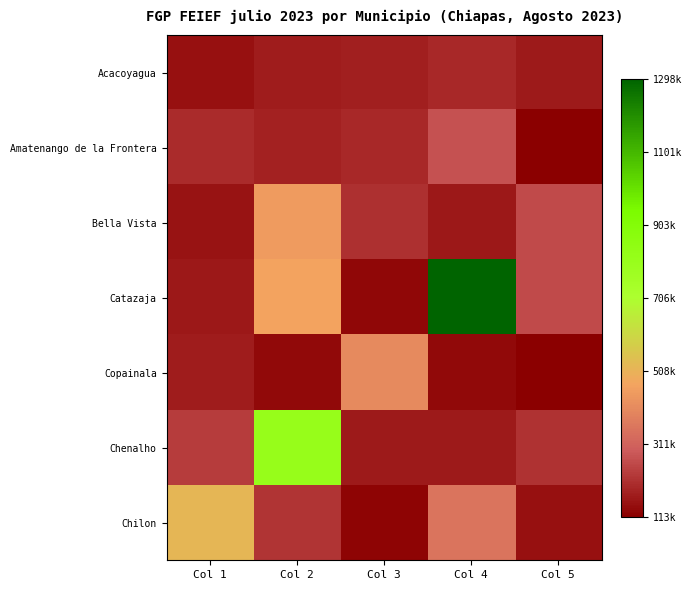

Reading right to left, transcribe all the data shown in this chart.

Acacoyagua: Col 5=167871.5	Col 4=195382.9	Col 3=177673.2	Col 2=172748.7	Col 1=146293.8
Amatenango de la Frontera: Col 5=113541.4	Col 4=272956.1	Col 3=192456.7	Col 2=180089.8	Col 1=198960.1
Bella Vista: Col 5=261035.7	Col 4=162671.6	Col 3=206464.5	Col 2=449192.2	Col 1=152556.1
Catazaja: Col 5=260789.5	Col 4=1298830.2	Col 3=128969.7	Col 2=466238.0	Col 1=160326.2
Copainala: Col 5=115848.8	Col 4=135506.8	Col 3=407888.2	Col 2=136171.1	Col 1=170594.0
Chenalho: Col 5=214851.4	Col 4=168403.1	Col 3=166929.6	Col 2=809087.6	Col 1=233362.7
Chilon: Col 5=149298.7	Col 4=353883.5	Col 3=126055.6	Col 2=217352.6	Col 1=517886.3